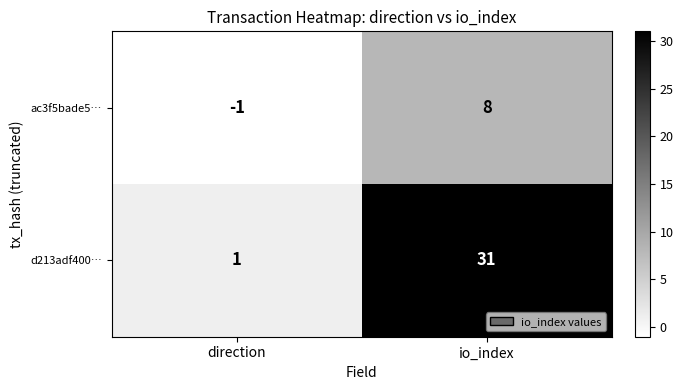

What value does the d213adf400… series have at io_index, to the nearest 5?

30